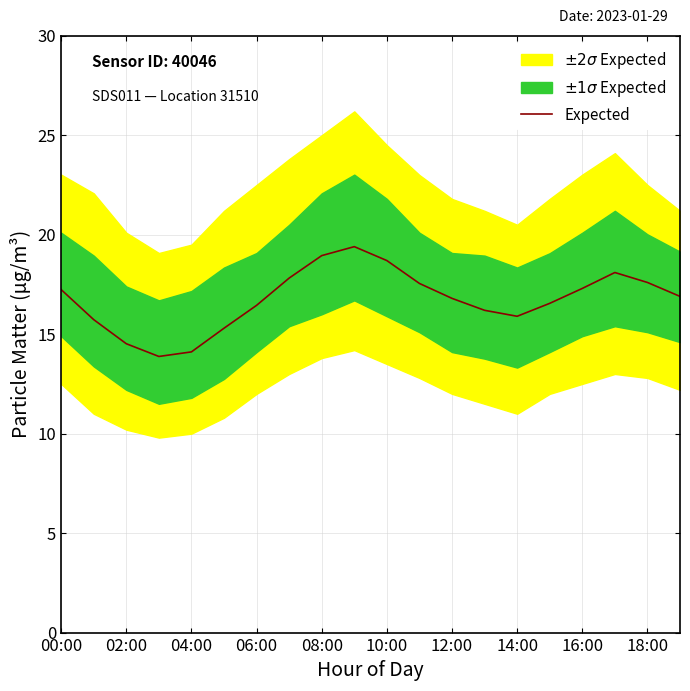

What is the maximum value for Expected?

19.4